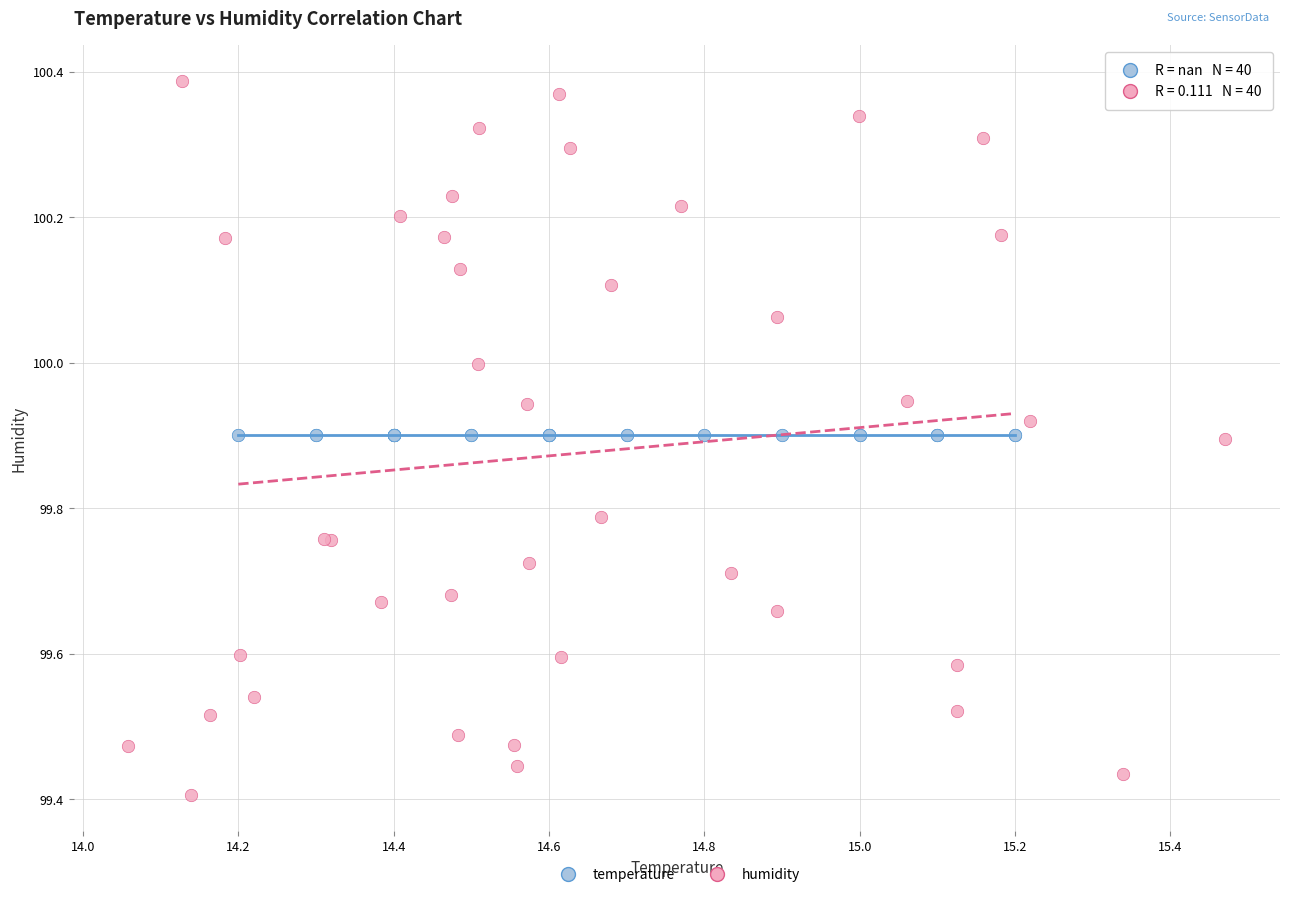

Which series reaches the maximum Y coordinate?

humidity